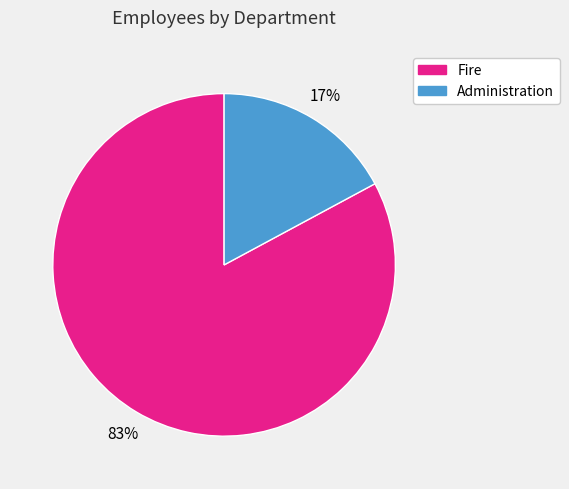

Approximately how many times larger is the value at Administration compared to Fire?

0.2